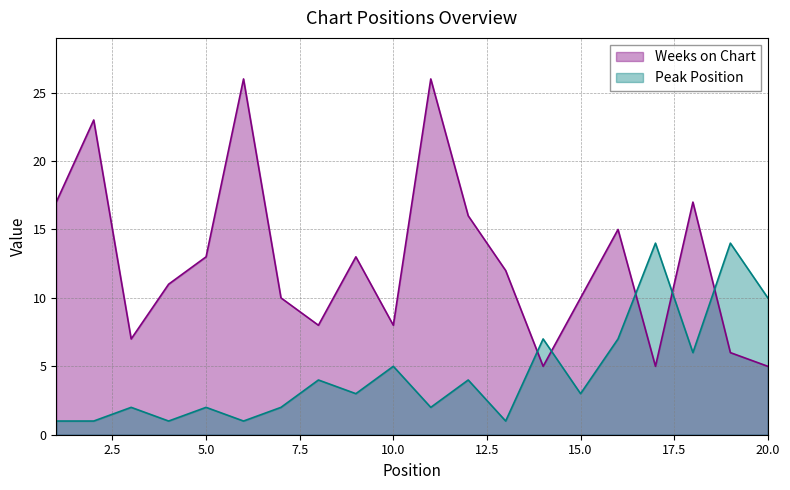

True or false: Peak Position and Weeks on Chart cross at least once.

True